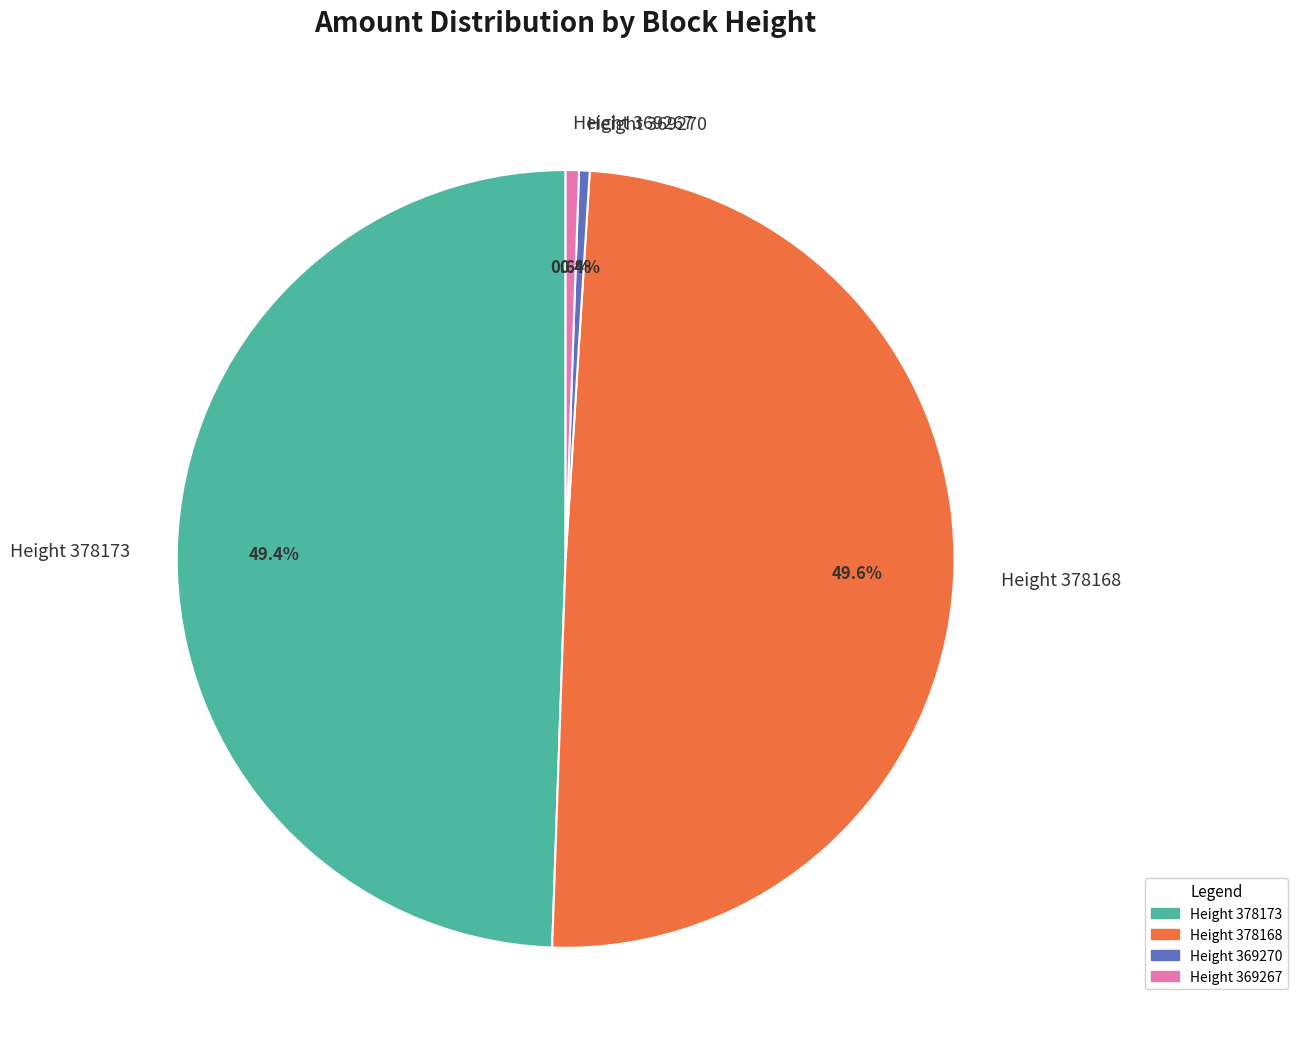

What percentage is NOT represented by Height 378173?

50.6%